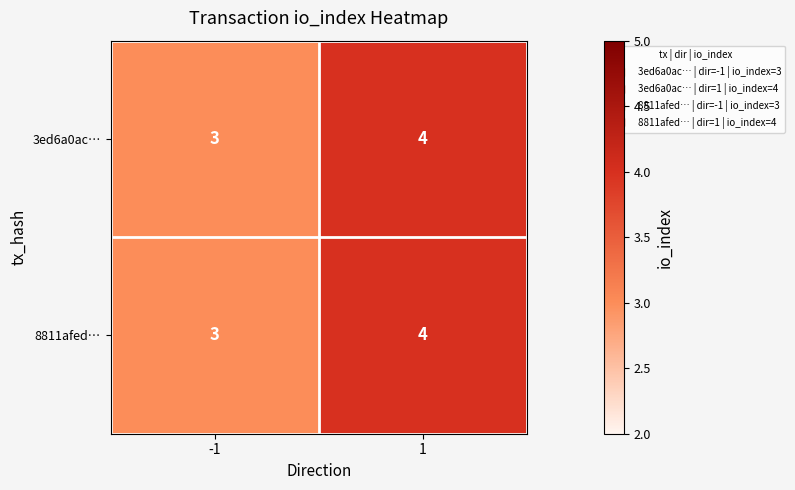

What is the total value across all series at -1?

6